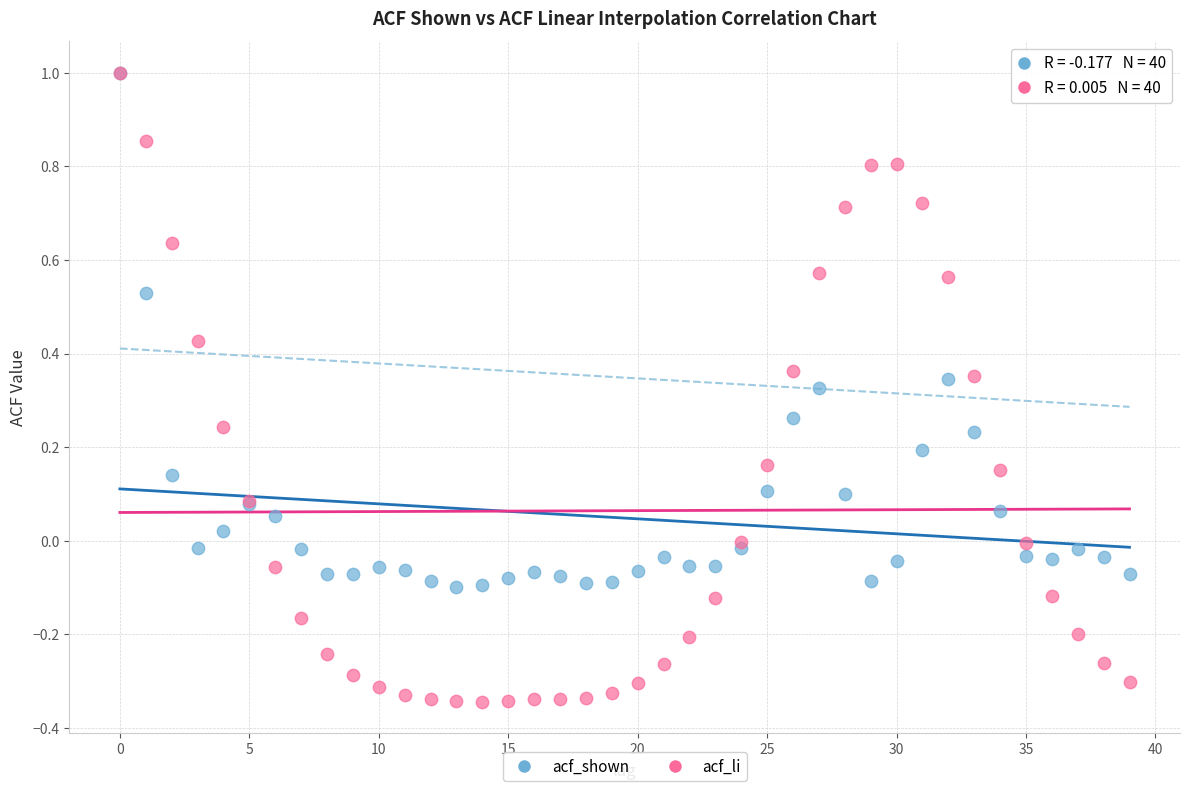

What are all the series names shown in the legend?

acf_shown, acf_li